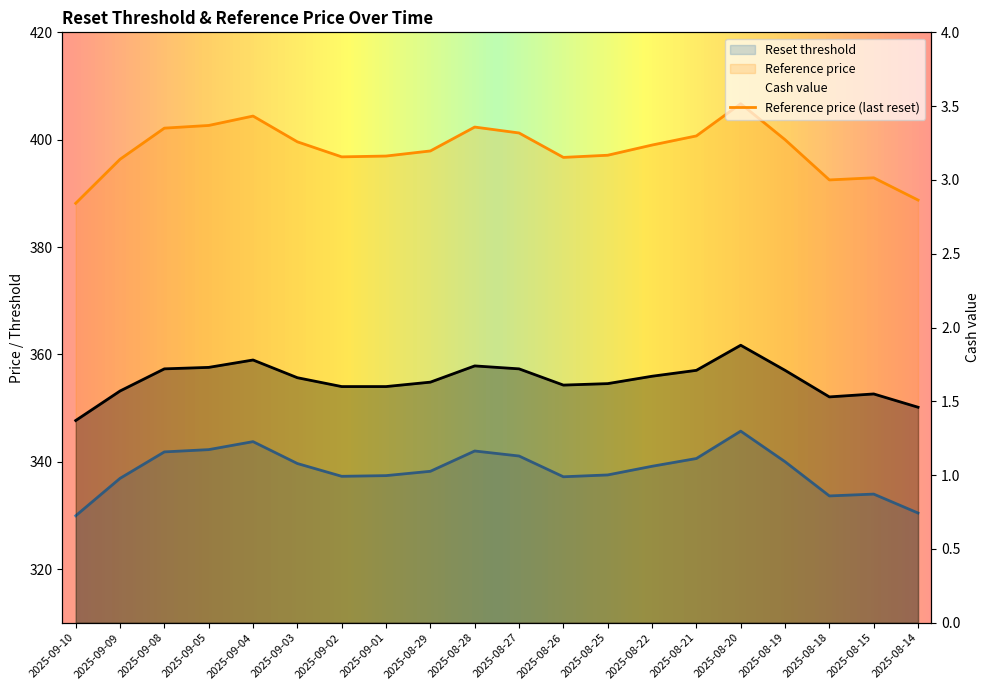

Where is Reset threshold nearest to the value 337?

2025-09-09